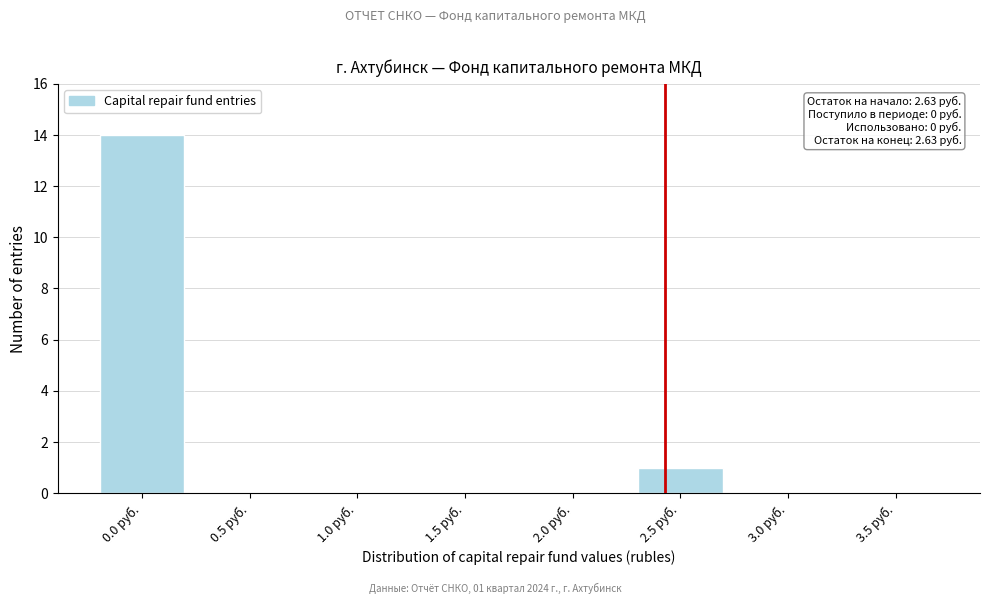

Reading right to left, what are all the values shown in this chart?

3.5 руб.=0	3.0 руб.=0	2.5 руб.=1	2.0 руб.=0	1.5 руб.=0	1.0 руб.=0	0.5 руб.=0	0.0 руб.=14